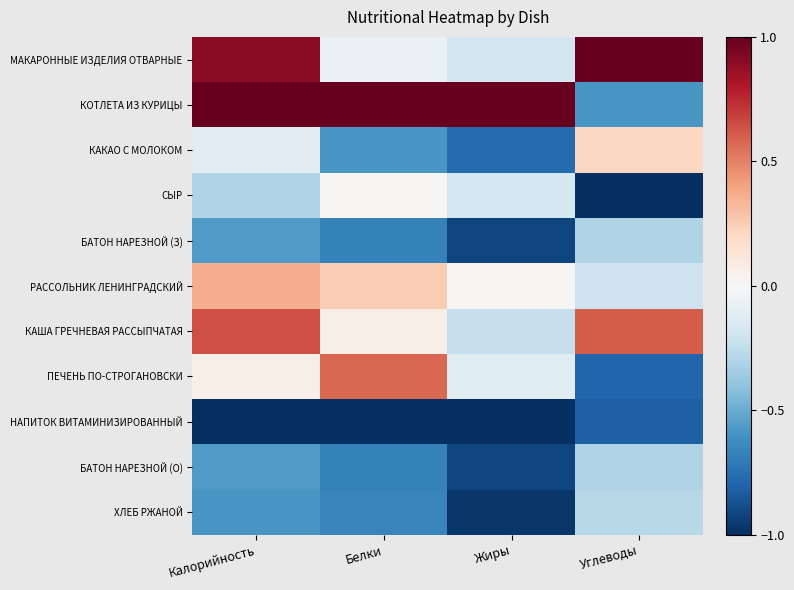

Reading left to right, list all the values displayed in this chart.

МАКАРОННЫЕ ИЗДЕЛИЯ ОТВАРНЫЕ: Калорийность=0.9	Белки=-0.1	Жиры=-0.2	Углеводы=1.0
КОТЛЕТА ИЗ КУРИЦЫ: Калорийность=1.0	Белки=1.0	Жиры=1.0	Углеводы=-0.6
КАКАО С МОЛОКОМ: Калорийность=-0.1	Белки=-0.6	Жиры=-0.8	Углеводы=0.2
СЫР: Калорийность=-0.3	Белки=0.0	Жиры=-0.2	Углеводы=-1.0
БАТОН НАРЕЗНОЙ (З): Калорийность=-0.6	Белки=-0.7	Жиры=-0.9	Углеводы=-0.3
РАССОЛЬНИК ЛЕНИНГРАДСКИЙ: Калорийность=0.4	Белки=0.3	Жиры=0.0	Углеводы=-0.2
КАША ГРЕЧНЕВАЯ РАССЫПЧАТАЯ: Калорийность=0.6	Белки=0.1	Жиры=-0.2	Углеводы=0.6
ПЕЧЕНЬ ПО-СТРОГАНОВСКИ: Калорийность=0.1	Белки=0.6	Жиры=-0.1	Углеводы=-0.8
НАПИТОК ВИТАМИНИЗИРОВАННЫЙ: Калорийность=-1.0	Белки=-1.0	Жиры=-1.0	Углеводы=-0.8
БАТОН НАРЕЗНОЙ (О): Калорийность=-0.6	Белки=-0.7	Жиры=-0.9	Углеводы=-0.3
ХЛЕБ РЖАНОЙ: Калорийность=-0.6	Белки=-0.7	Жиры=-1.0	Углеводы=-0.3